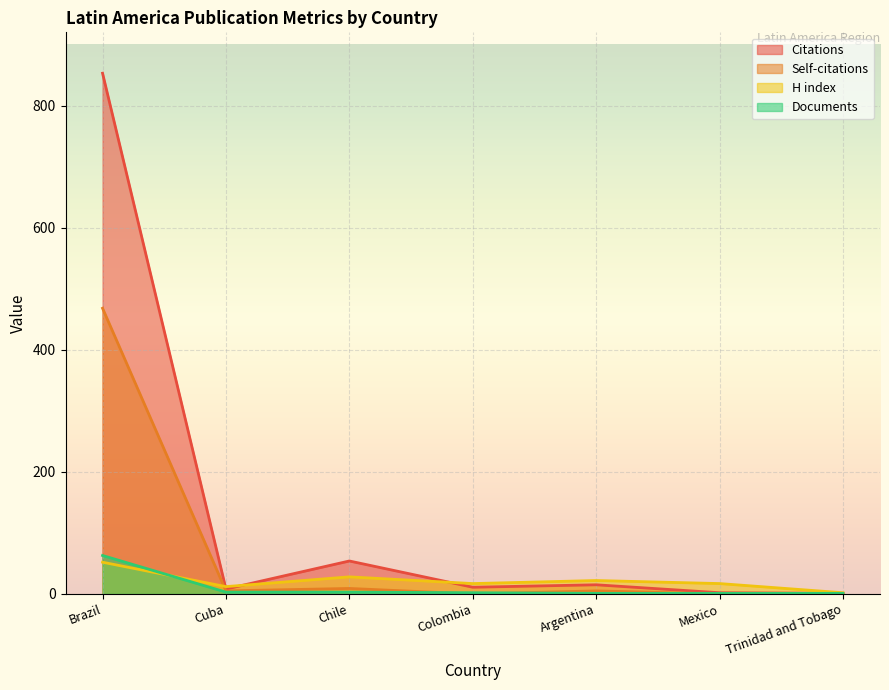

Reading left to right, extract all data points from this chart.

Citations: 853	8	54	11	15	2	1
Self-citations: 468	5	9	0	5	0	0
H index: 52	12	28	17	22	17	2
Documents: 63	3	3	2	1	1	1